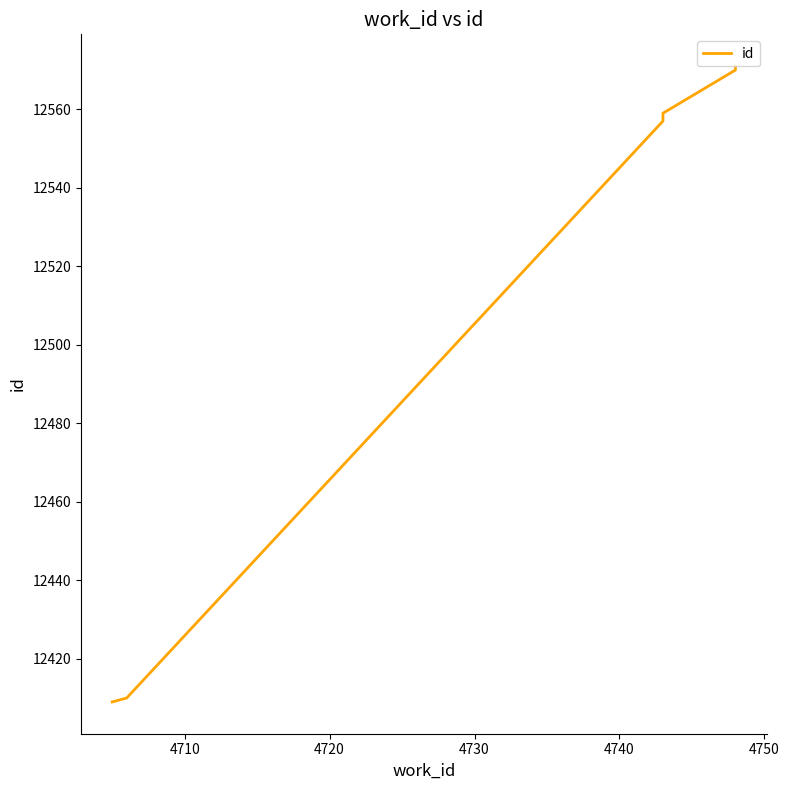

What is the smallest value displayed?

12409